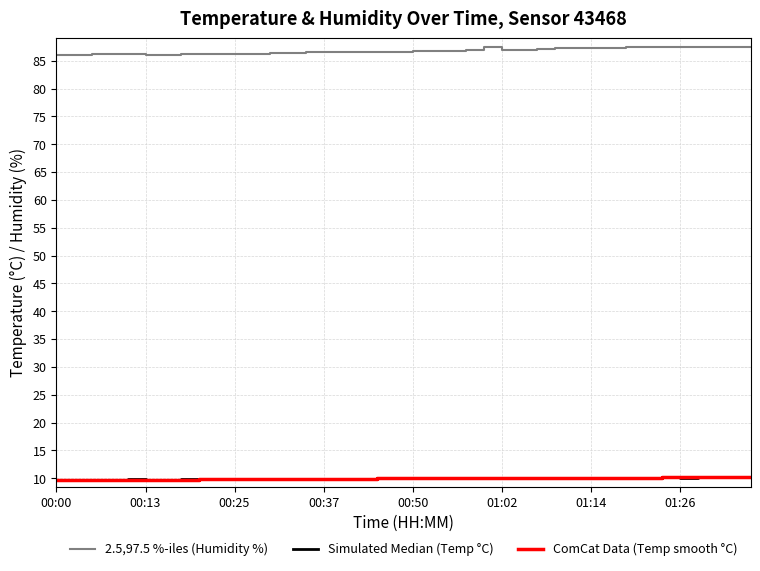

Which series has the largest range (max minus min)?

2.5,97.5 %-iles (Humidity %)